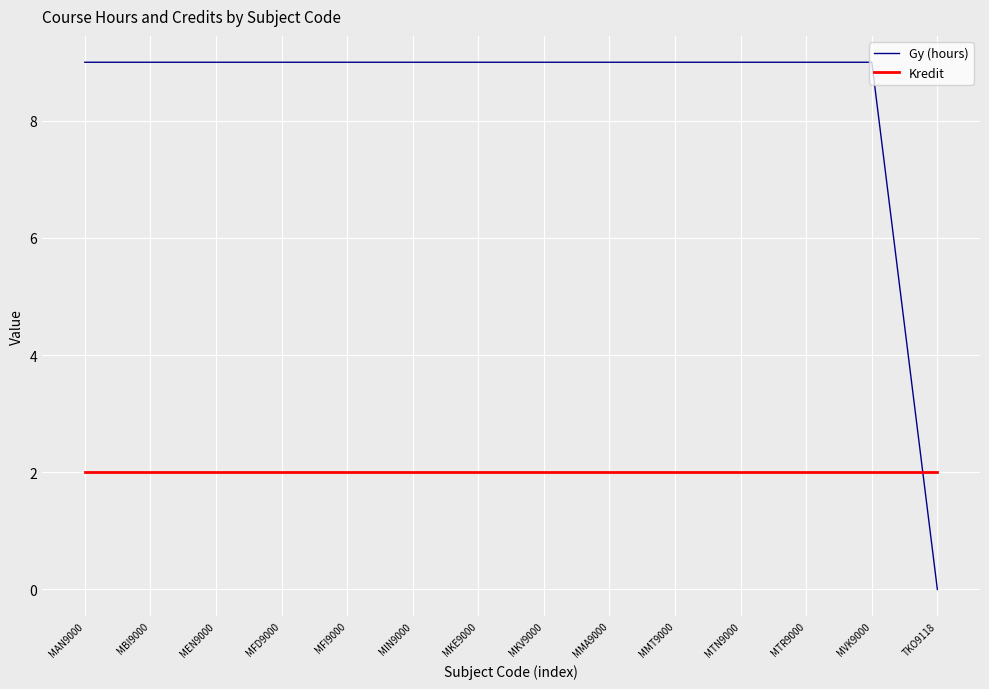

At which label does Gy (hours) reach its minimum?

TKO9118